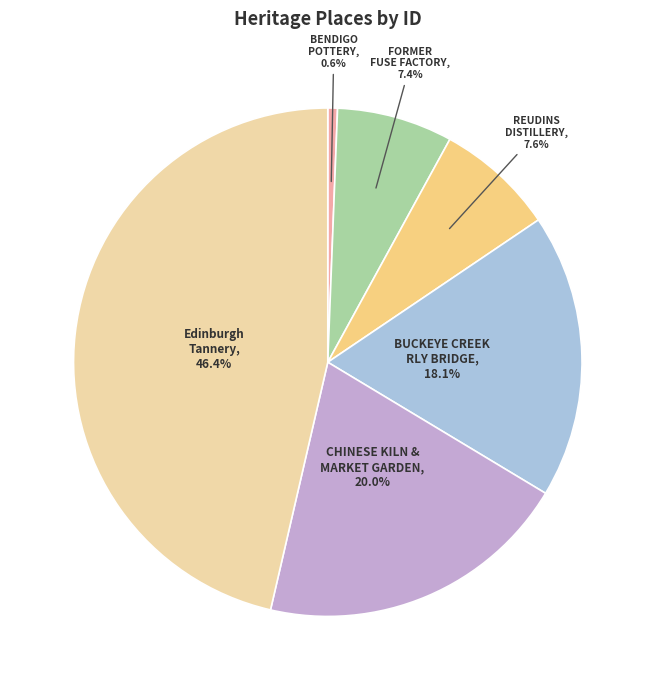

How many segments does this pie chart have?

6